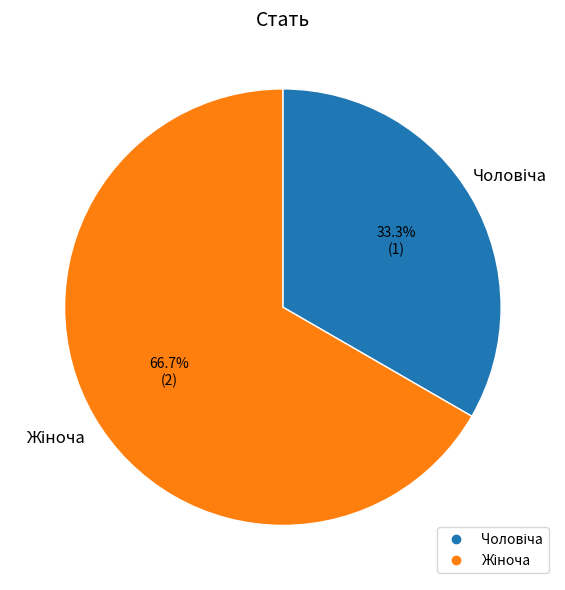

Does any single category account for the majority?

Yes